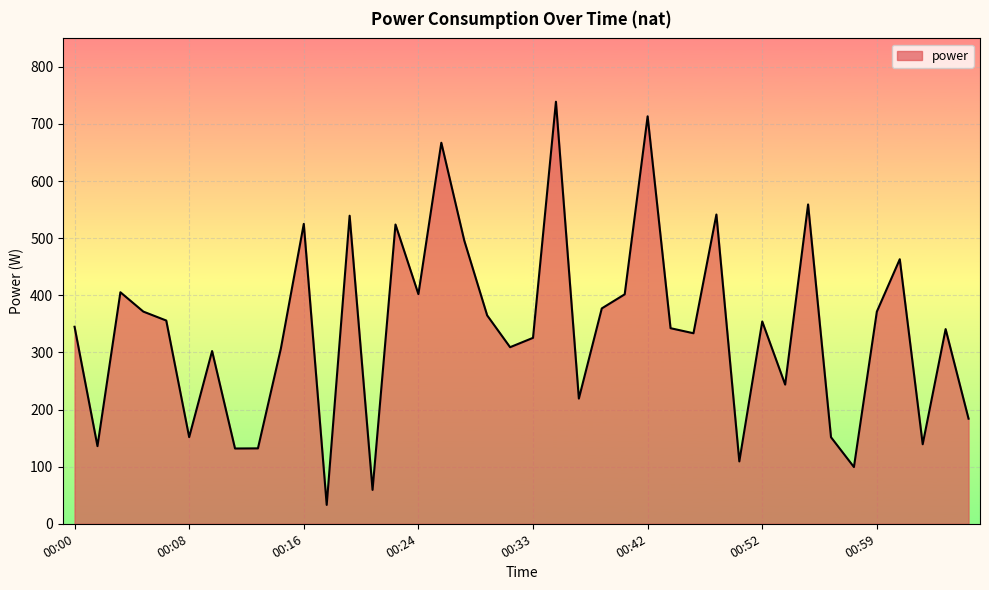

What is the maximum value shown in the chart?

738.9